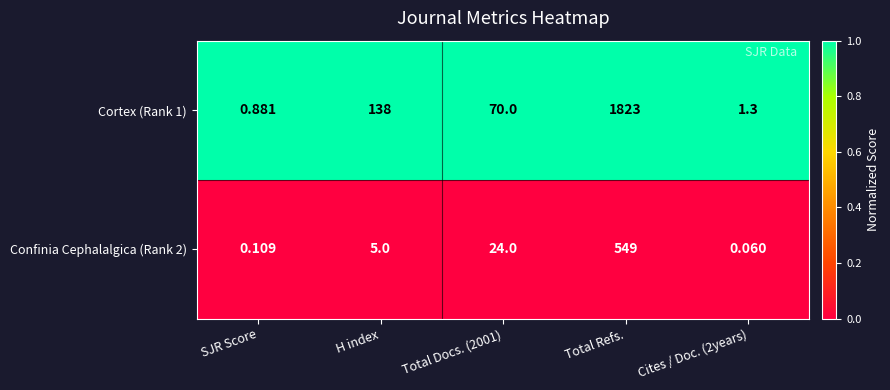

At which category is the sum across all series the highest?

Total Refs.